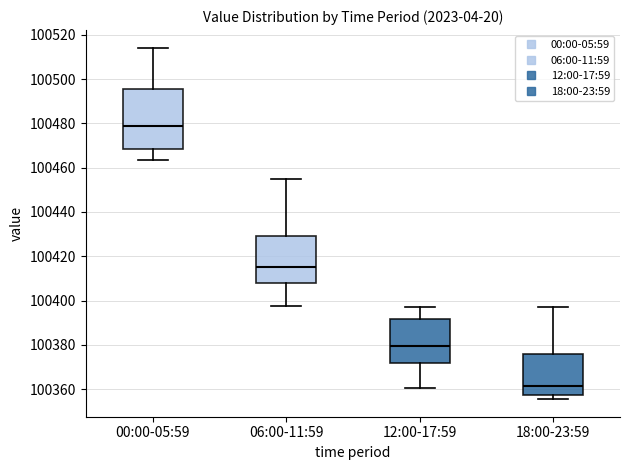

Which box is the tallest, from its lower edge to its upper edge?

00:00-05:59